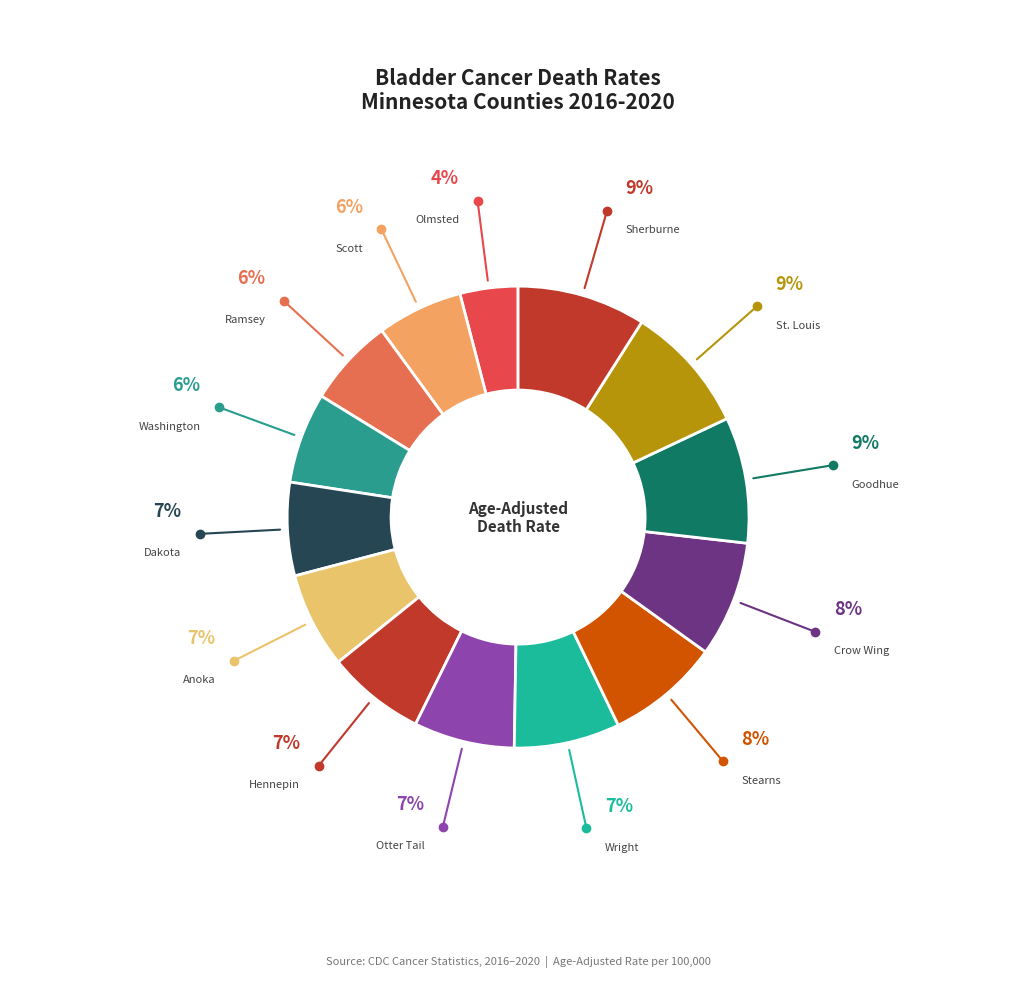

Count the number of slices in the pie.

14